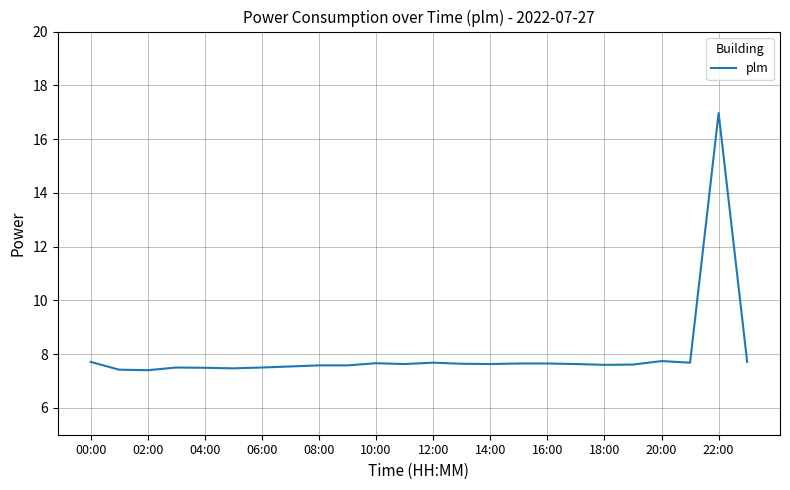

What is the maximum value shown in the chart?

17.0